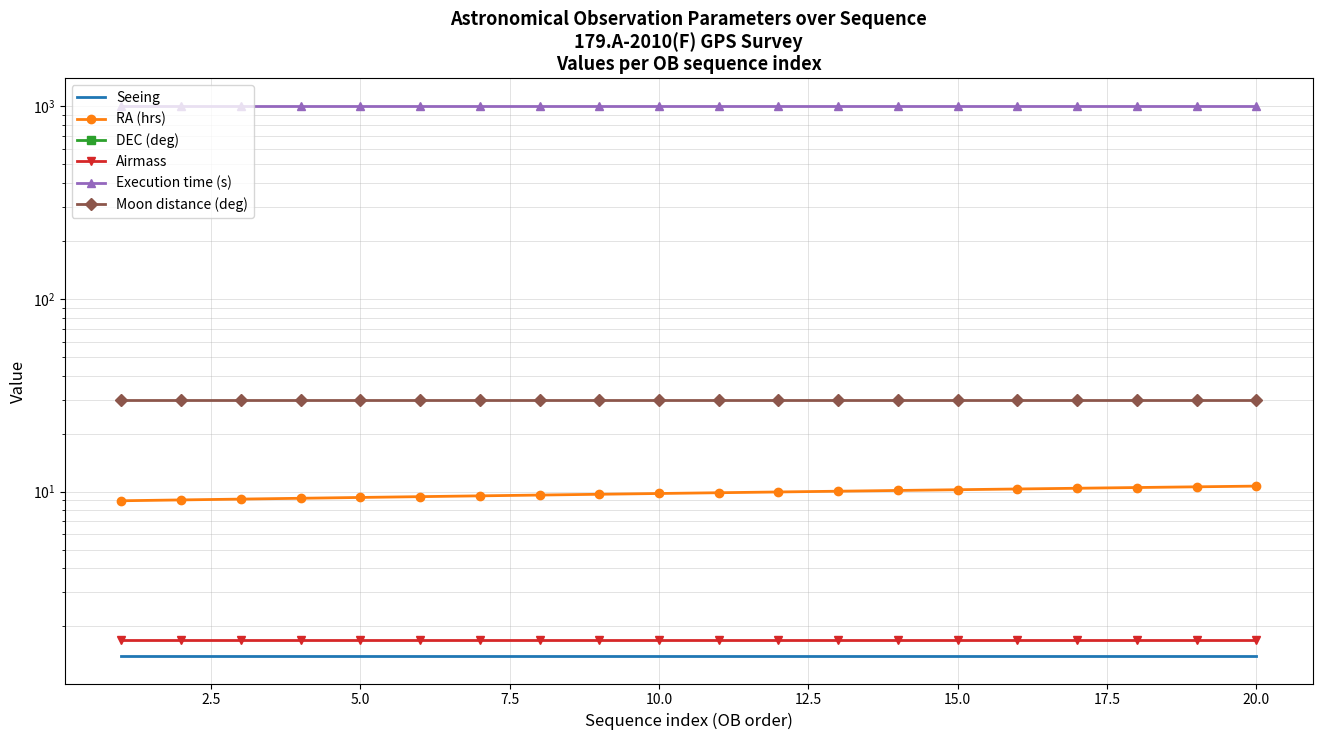

True or false: Airmass has a value of 2.4 at 10.

False